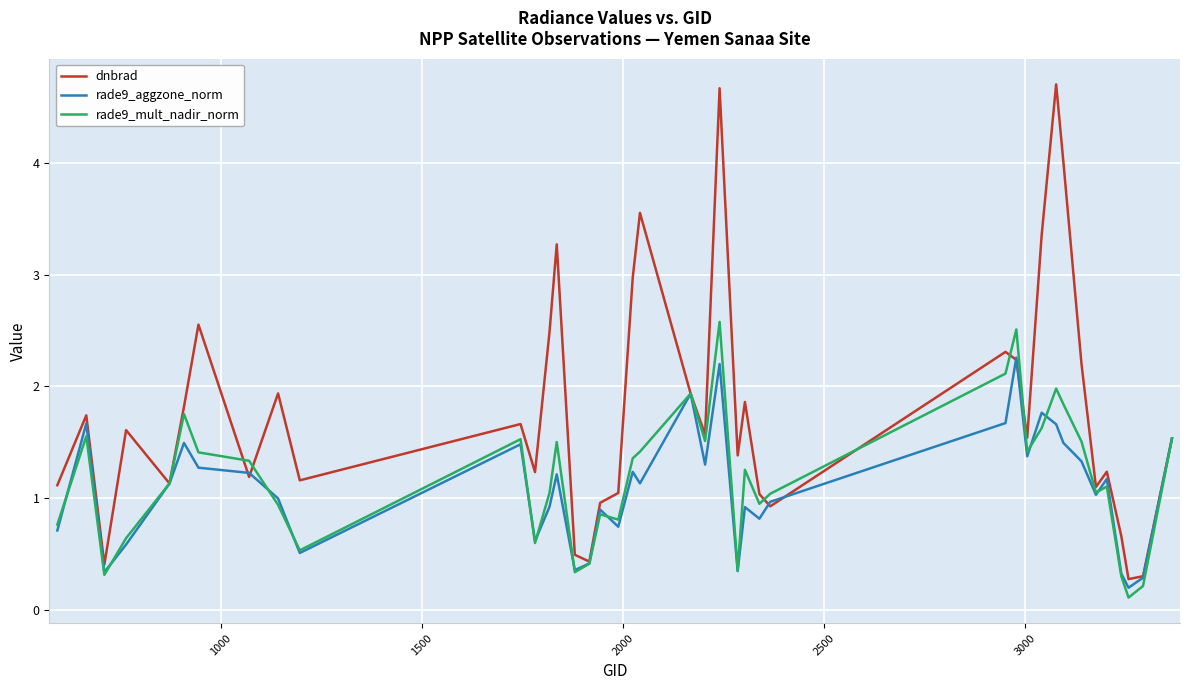

Rank the series by their maximum value, from highest to lowest.

dnbrad, rade9_mult_nadir_norm, rade9_aggzone_norm